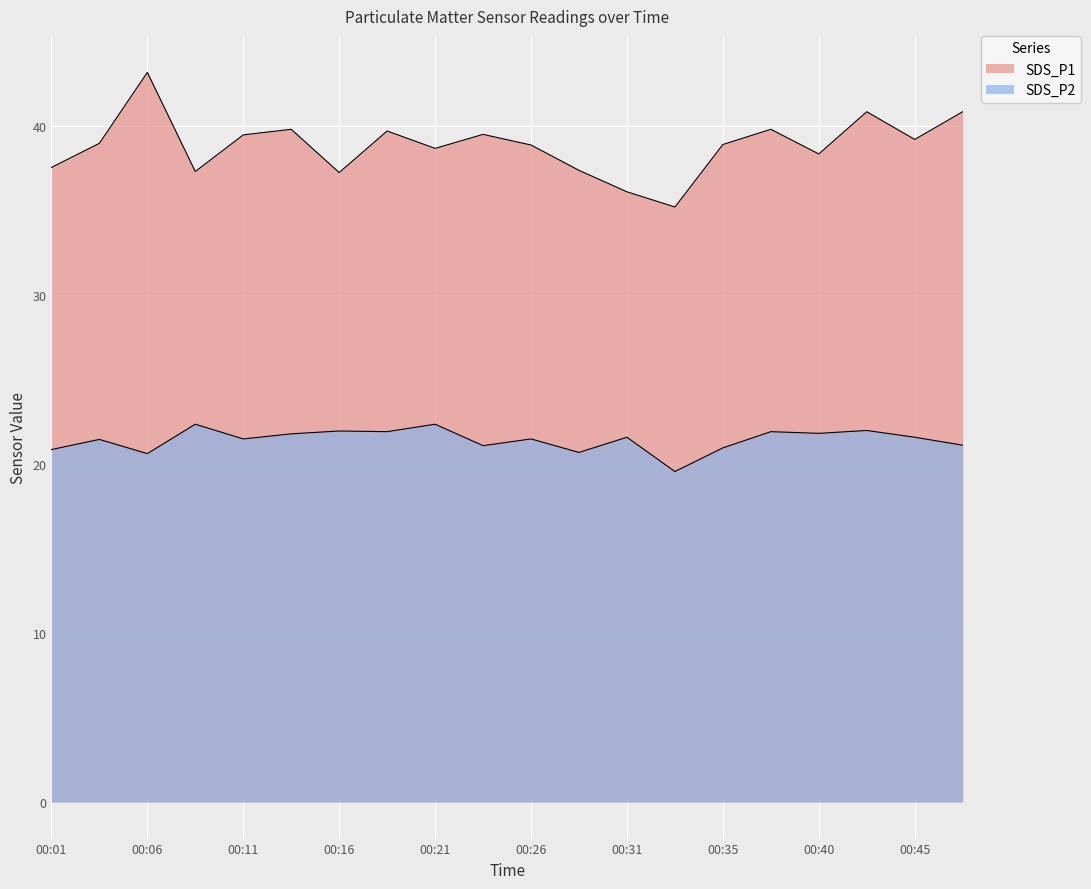

Is the value of SDS_P2 at 00:06 greater than the value of SDS_P1 at 00:48?

No